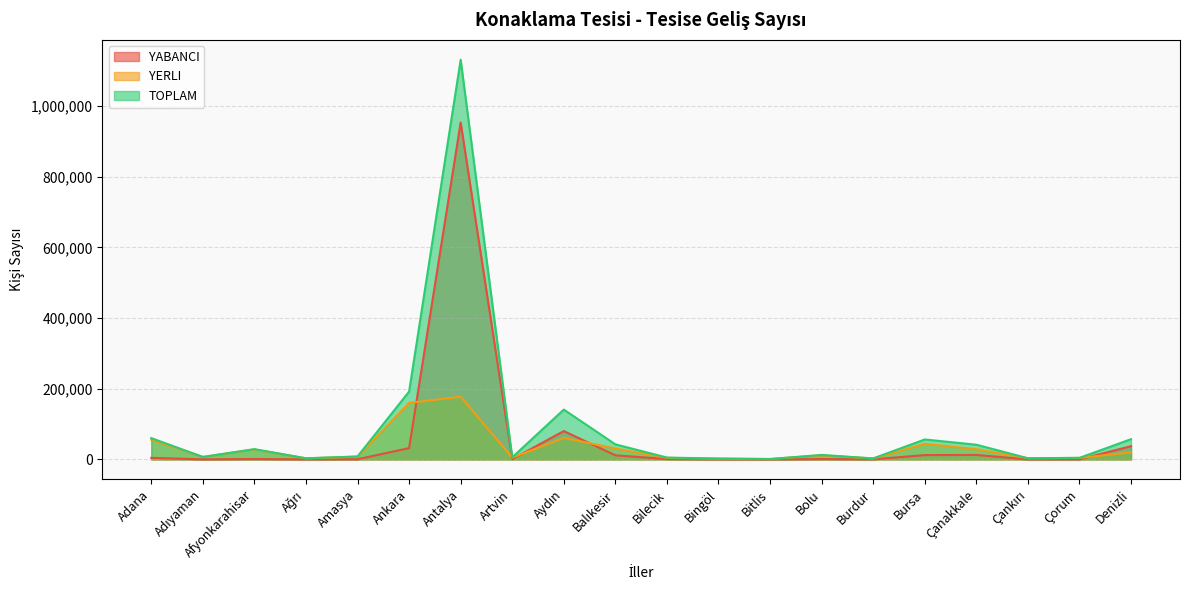

Where is the first local minimum for YERLI?

Adıyaman